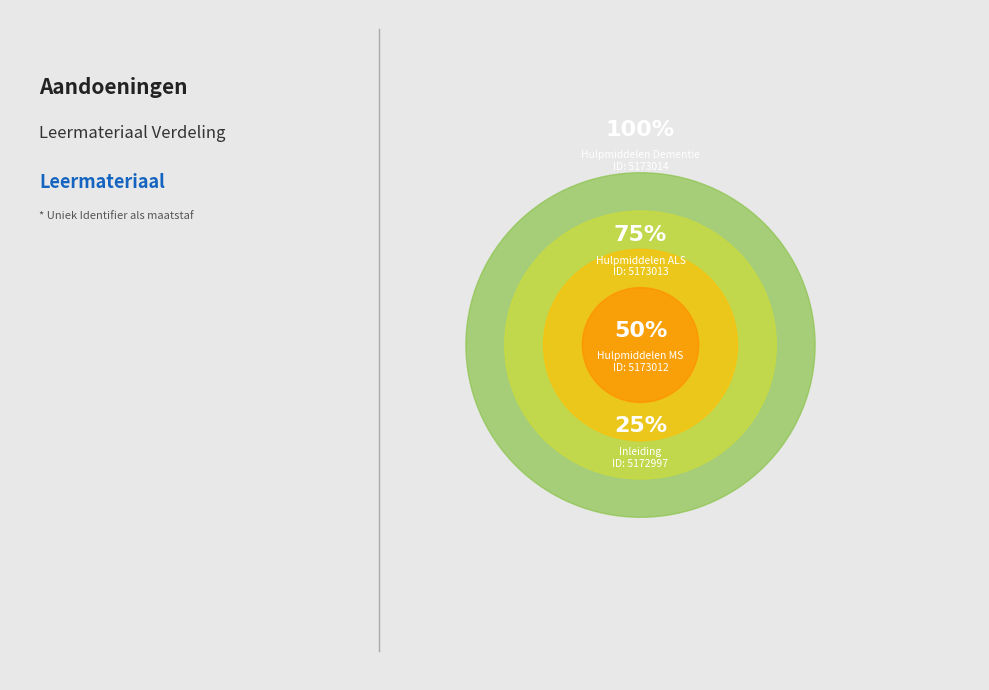

The Parkinson slice represents 1% of the pie. True or false?

False